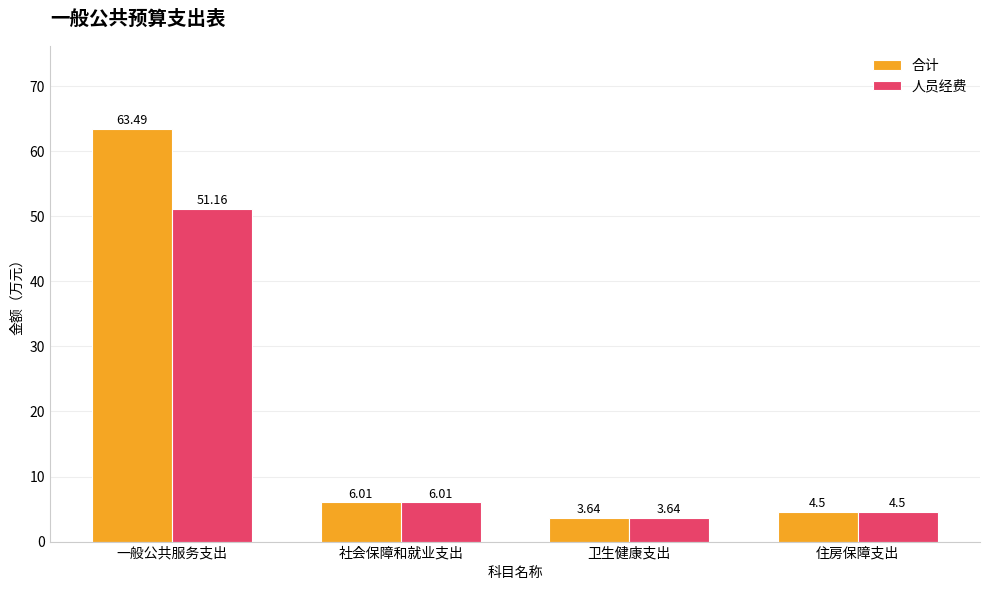

What is the difference between the highest and lowest values at 一般公共服务支出?

12.3